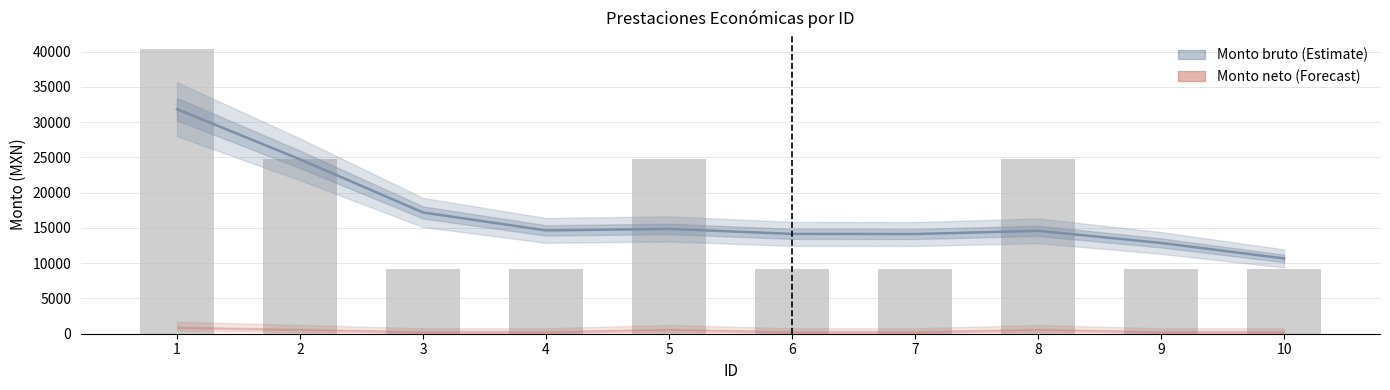

What is the maximum value shown in the chart?

40309.0